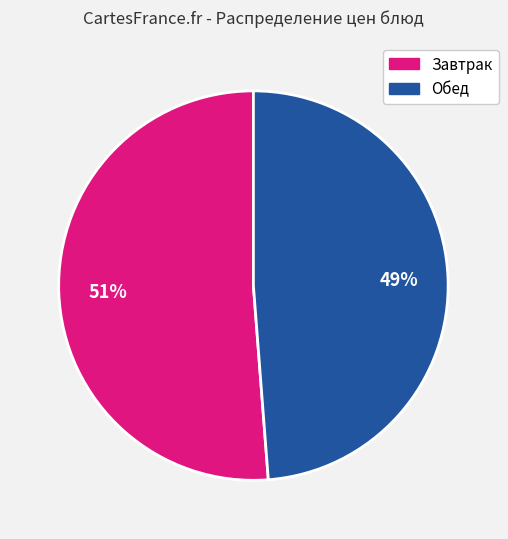

To the nearest percent, what is the difference between the largest and smallest slice percentages?

2%